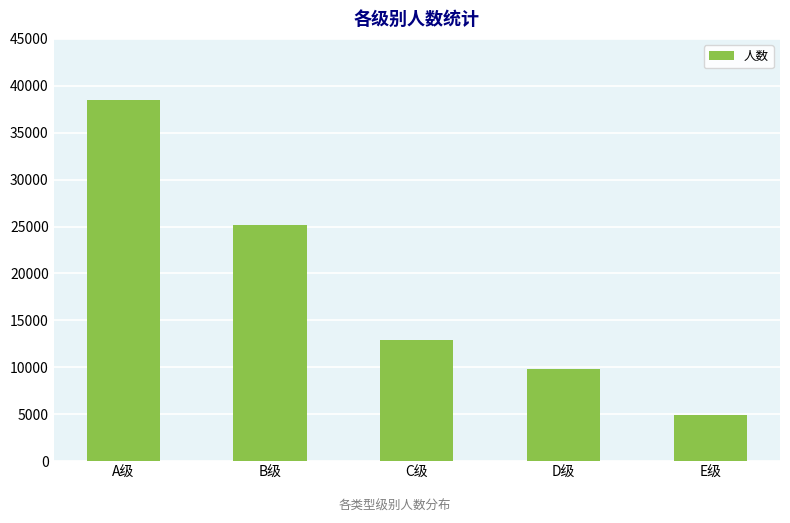

Approximately how many times larger is the value at A级 compared to C级?

3.0